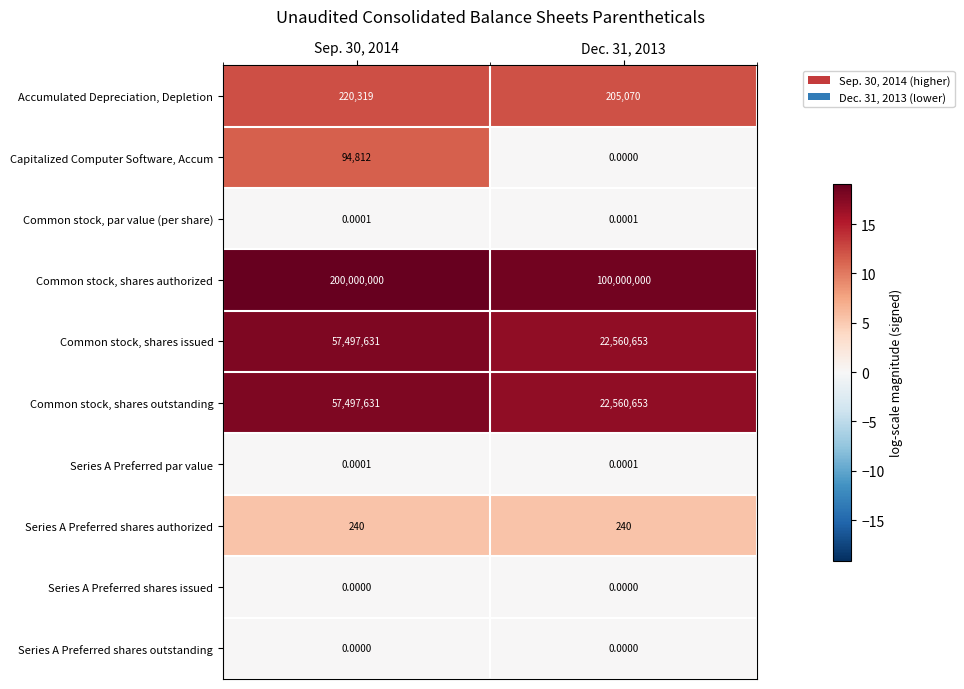

Which series has the largest total across all categories?

Common stock, shares authorized